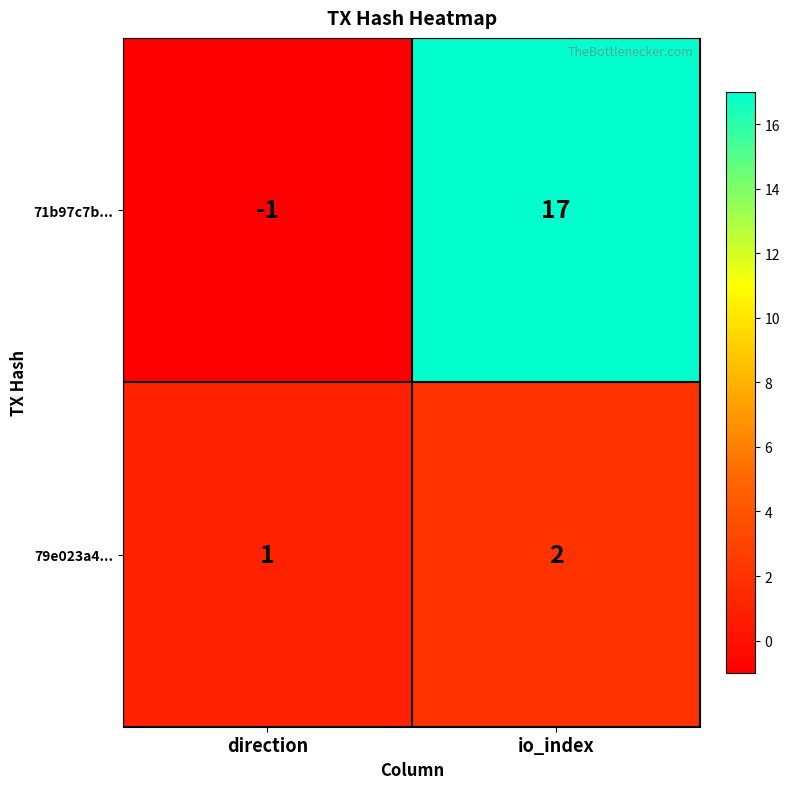

Is it true that 71b97c7b... equals -1 at direction?

True